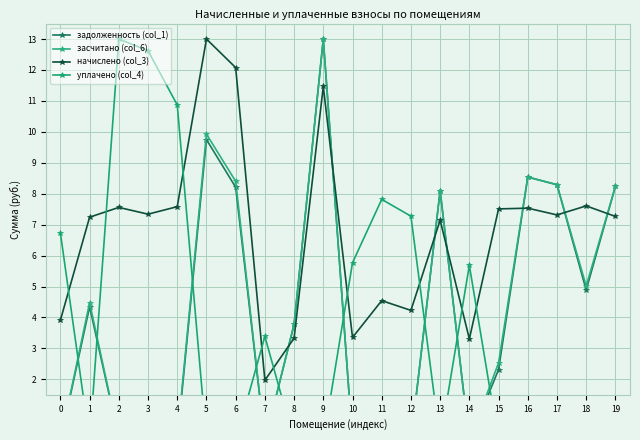

Which has a higher value, 4 or 17?

17